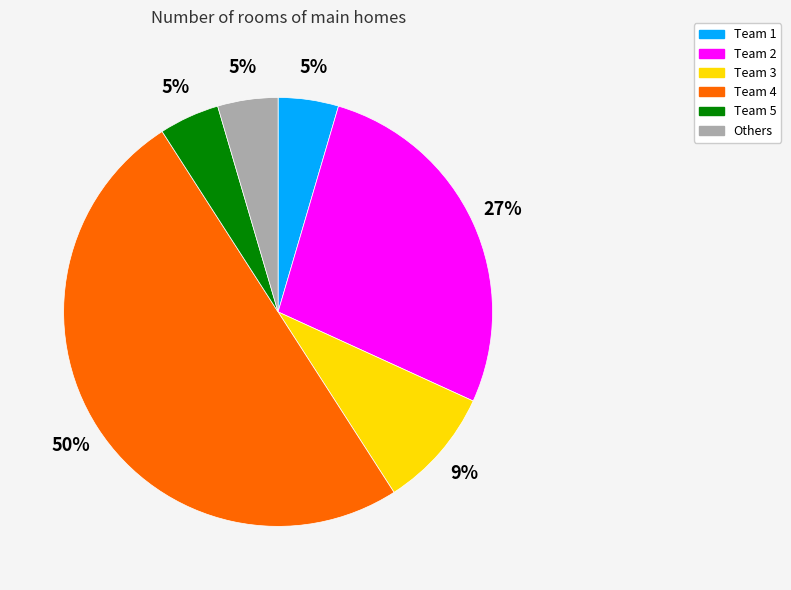

The Team 3 slice represents 2% of the pie. True or false?

False